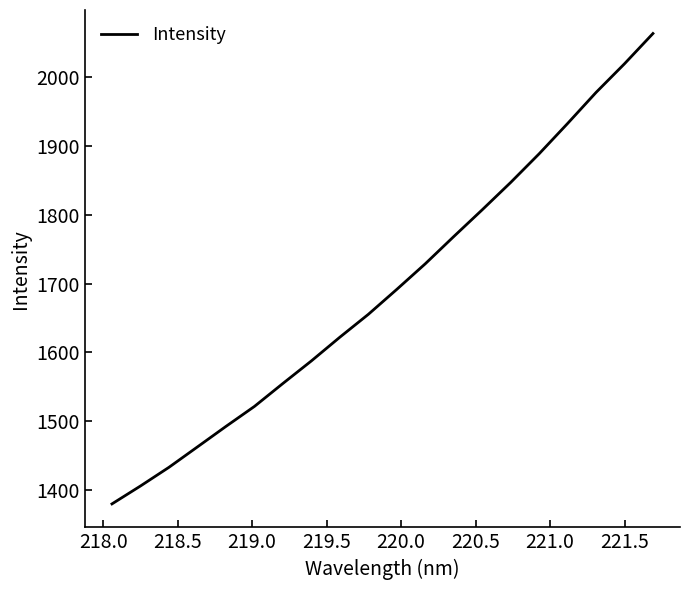

What is the minimum value shown in the chart?

1379.8